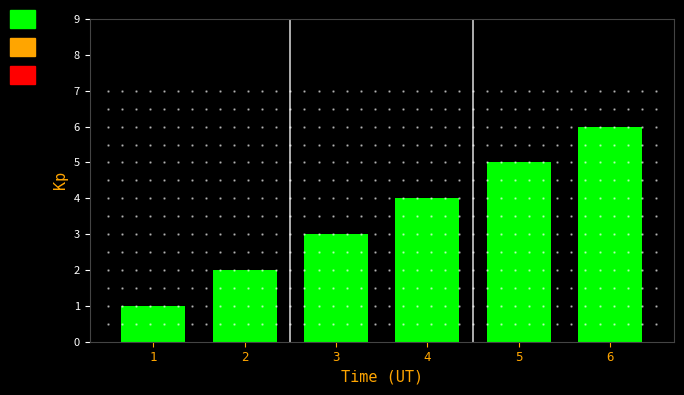

What is the sum of all values?

21